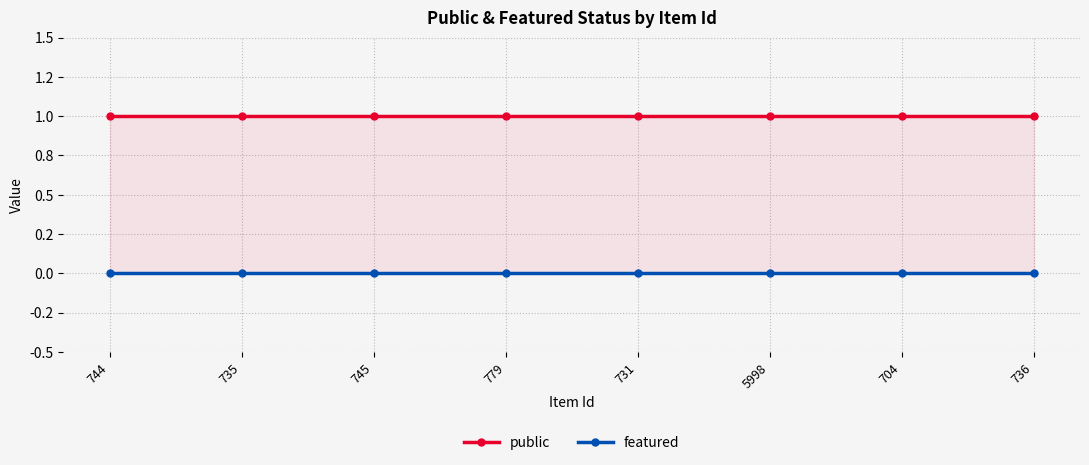

True or false: featured has more than 0 points higher than both neighbors.

False